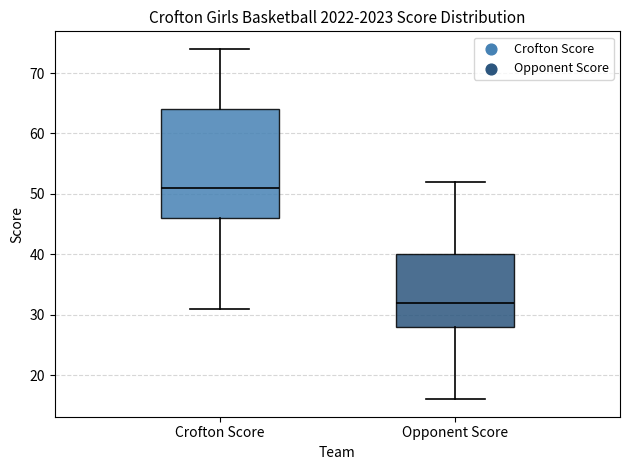

Comparing the boxes themselves (not the whiskers), which one is the tallest?

Crofton Score